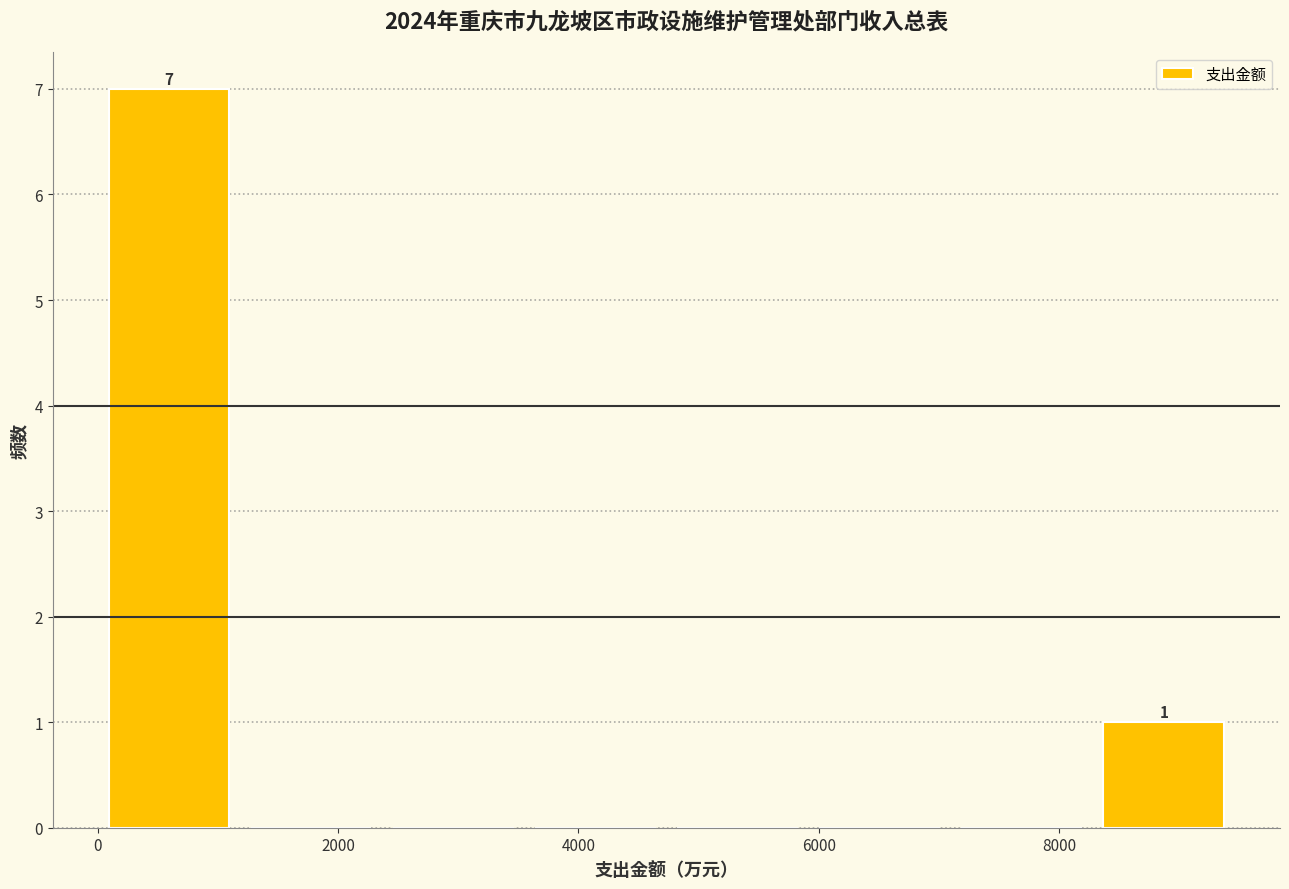

Which range on the x-axis has the tallest bar?

0 to 1200